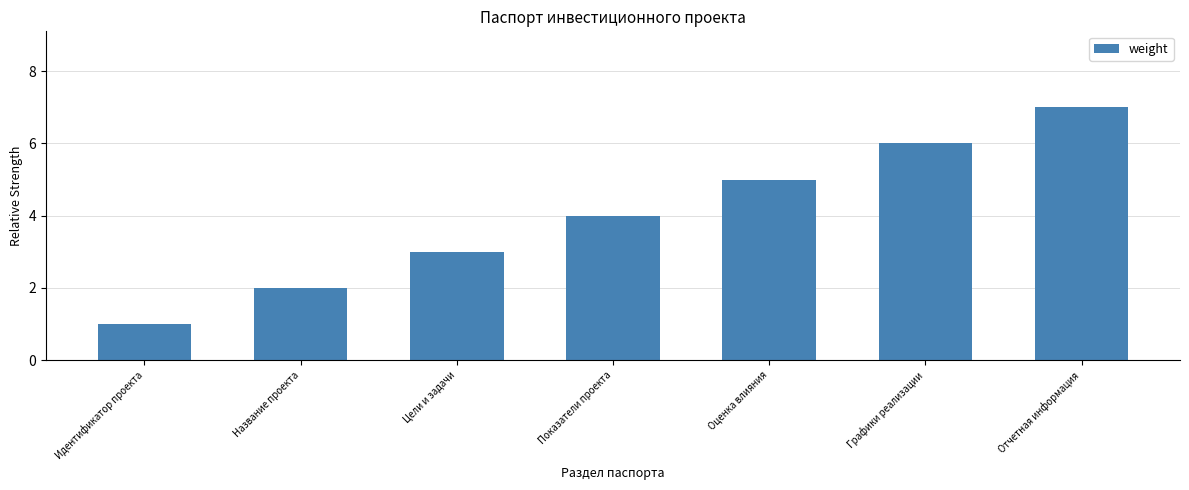

Rank the categories by value from highest to lowest.

Отчетная информация, Графики реализации, Оценка влияния, Показатели проекта, Цели и задачи, Название проекта, Идентификатор проекта